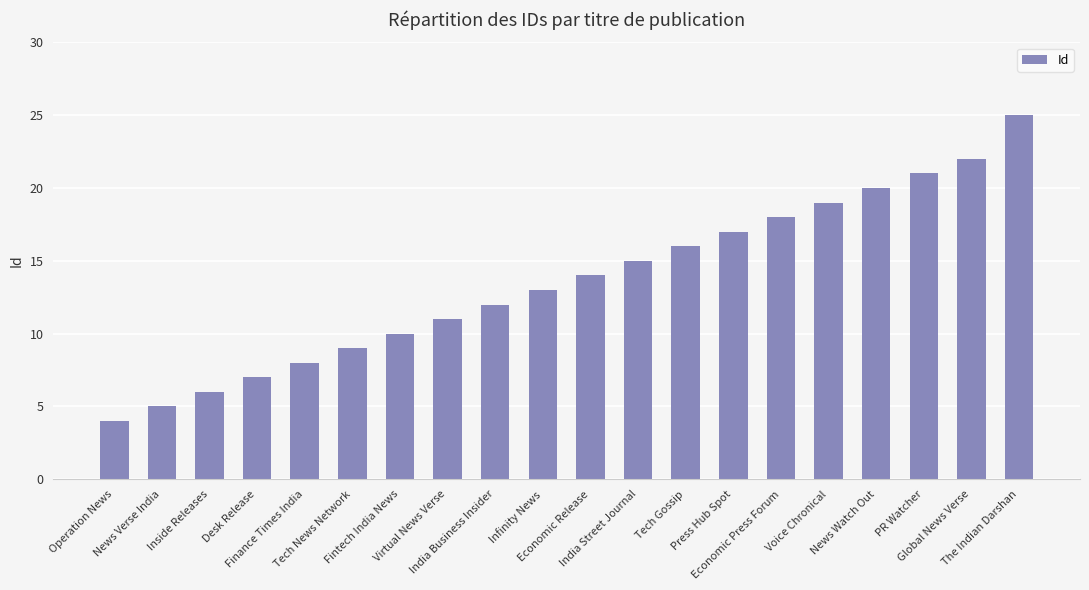

Is it true that the value at Press Hub Spot is 25?

False